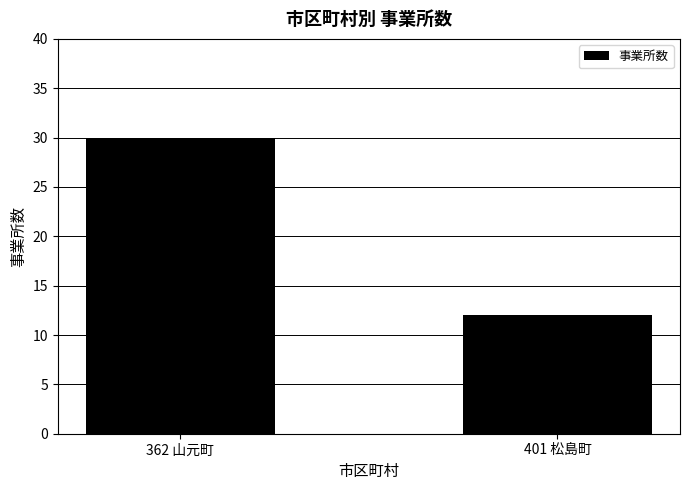

At which category does the chart reach its peak across all series?

362 山元町